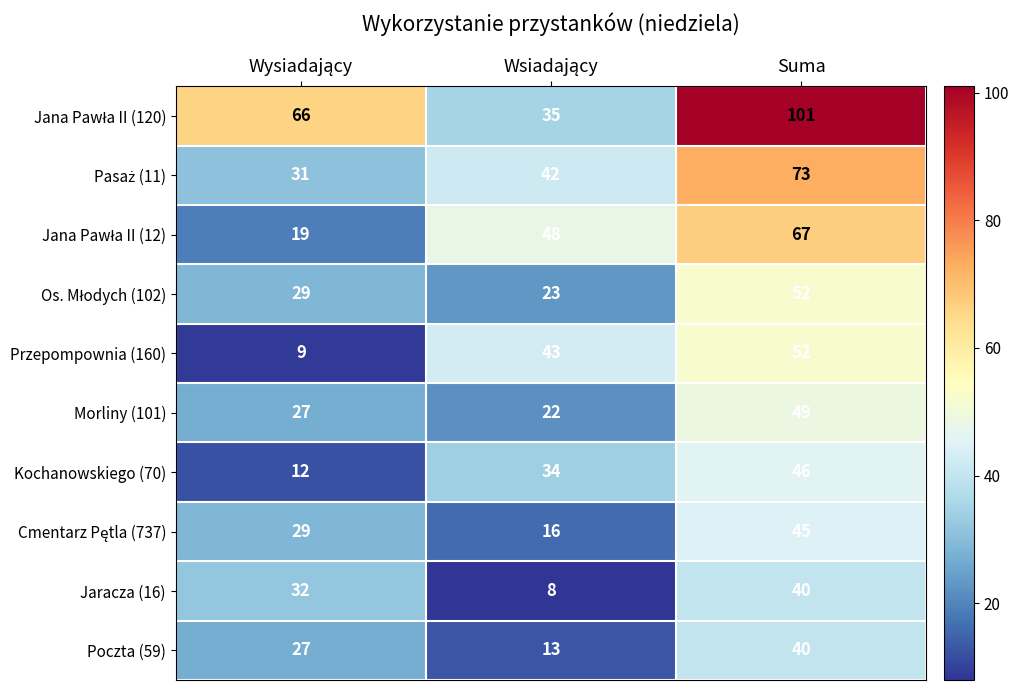

What is the greatest value displayed?

101